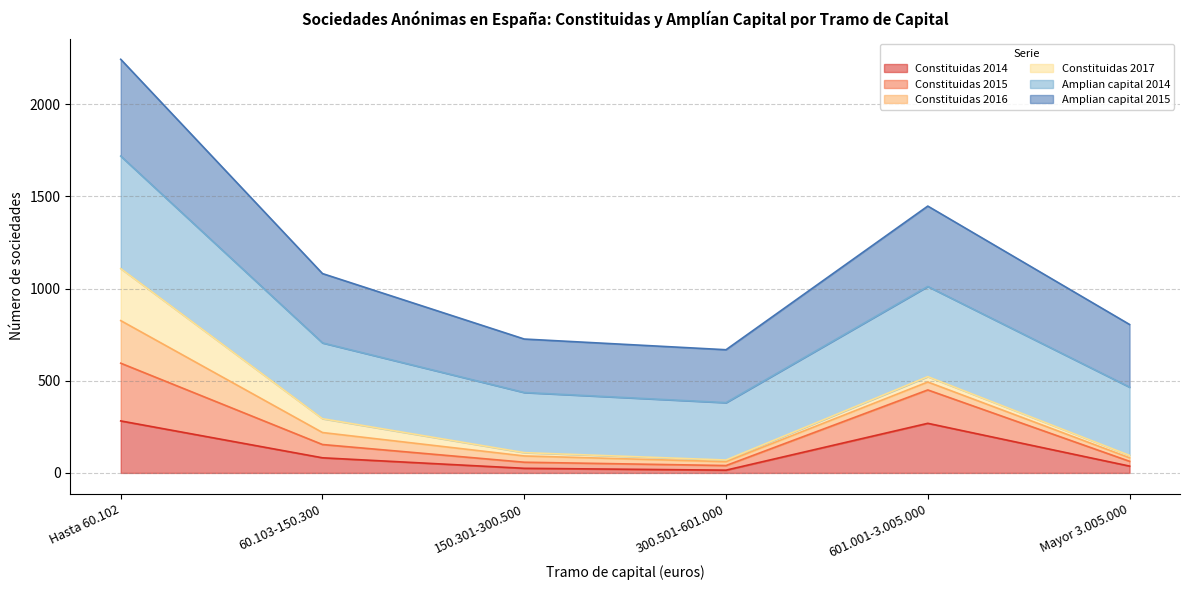

Which label corresponds to the largest value in the chart?

Hasta 60.102